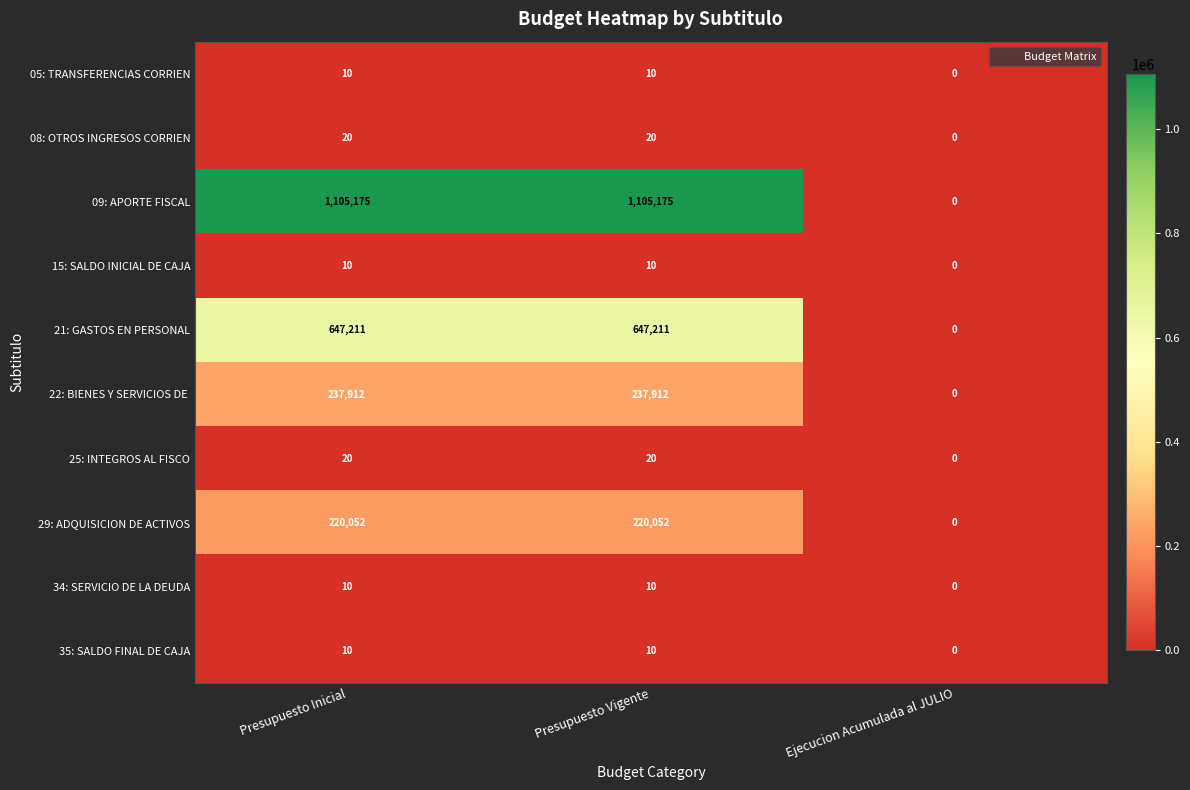

Which label corresponds to the smallest value in the chart?

Ejecucion Acumulada al JULIO